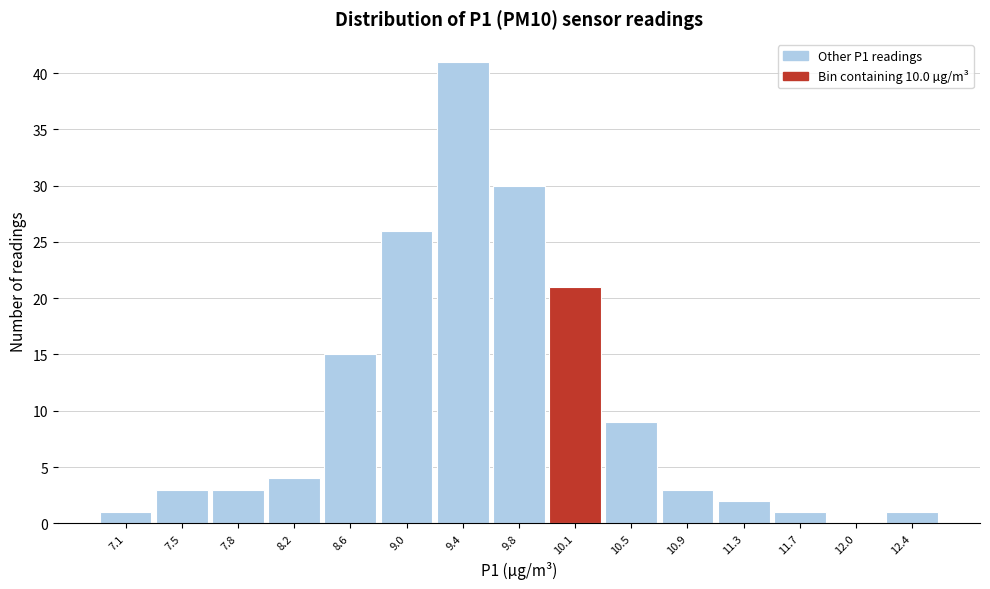

Reading left to right, list every bar in this chart as the range it spans on the x-axis followed by its height. Neither the bar edges nor the heights are printed on the chart, so give them approximately, as read against the axes.

6.90 to 7.28: 1
7.28 to 7.66: 3
7.66 to 8.04: 3
8.04 to 8.42: 4
8.42 to 8.80: 15
8.80 to 9.18: 26
9.18 to 9.56: 41
9.56 to 9.94: 30
9.94 to 10.32: 21
10.32 to 10.70: 9
10.70 to 11.08: 3
11.08 to 11.46: 2
11.46 to 11.84: 1
11.84 to 12.22: 0
12.22 to 12.60: 1